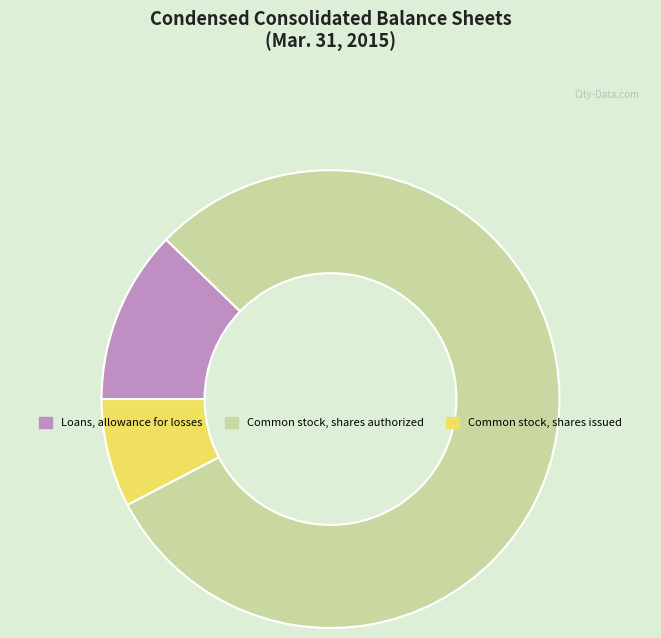

Count the number of slices in the pie.

3